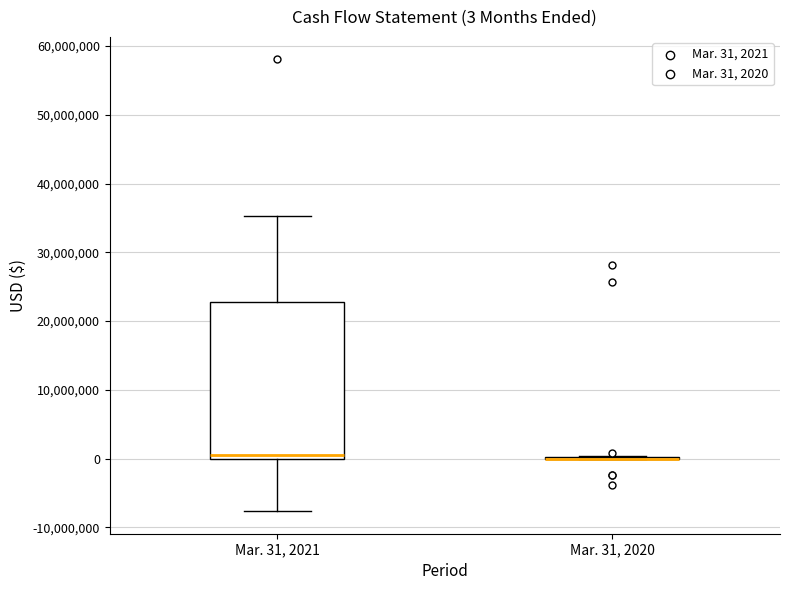

Comparing the boxes themselves (not the whiskers), which one is the tallest?

Mar. 31, 2021